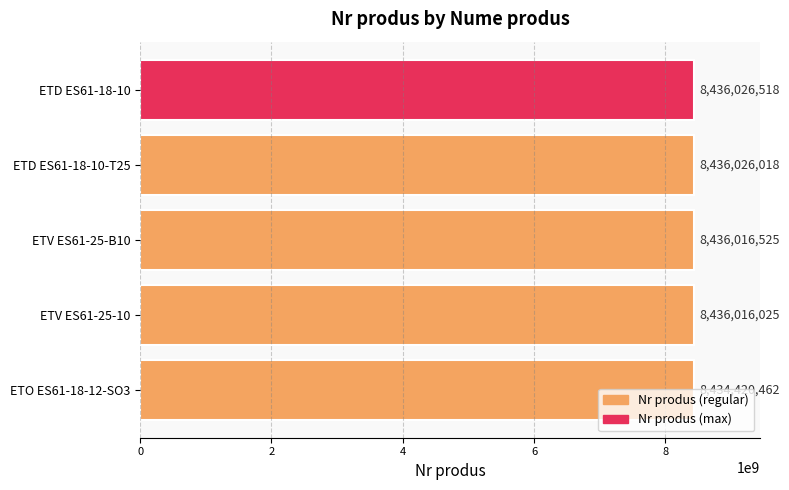

Rank the categories by value from lowest to highest.

ETO ES61-18-12-SO3, ETV ES61-25-10, ETV ES61-25-B10, ETD ES61-18-10-T25, ETD ES61-18-10